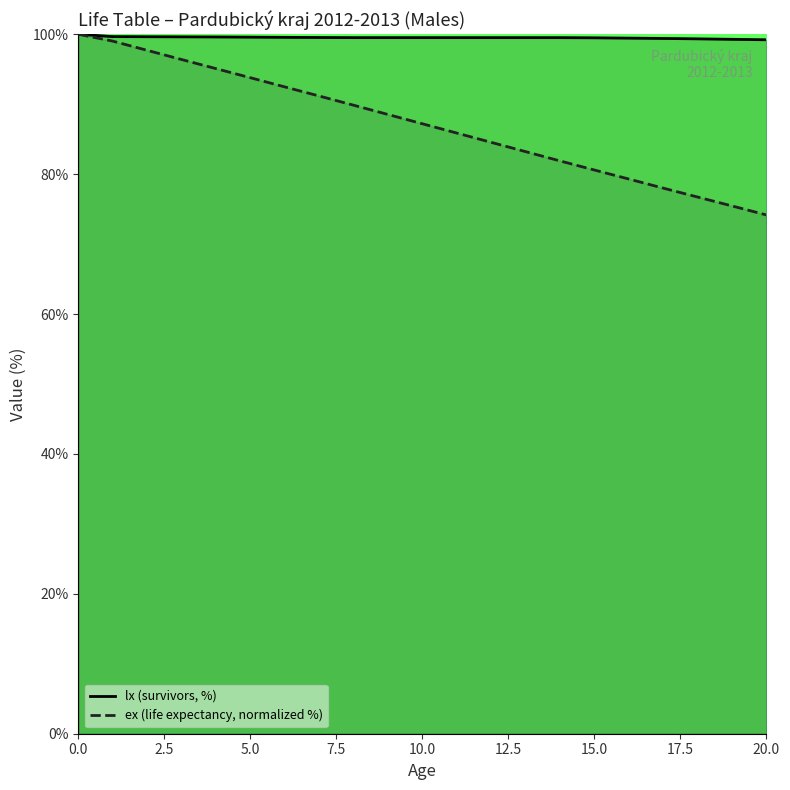

Which series has the widest spread of values?

ex (life expectancy, normalized %)